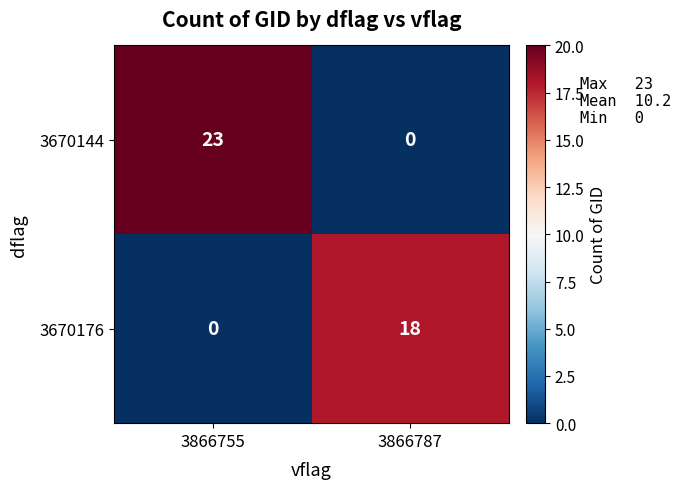

Reading left to right, transcribe all the data shown in this chart.

3670144: 23	0
3670176: 0	18